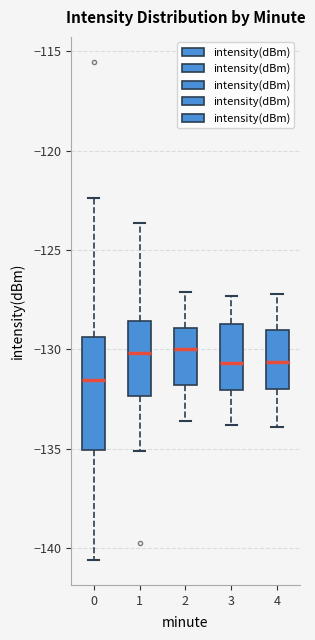

Which box is the tallest, from its lower edge to its upper edge?

0